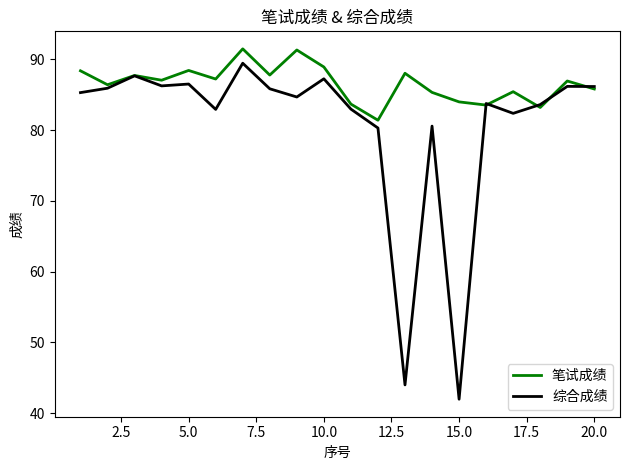

How many lines are shown in the chart?

2